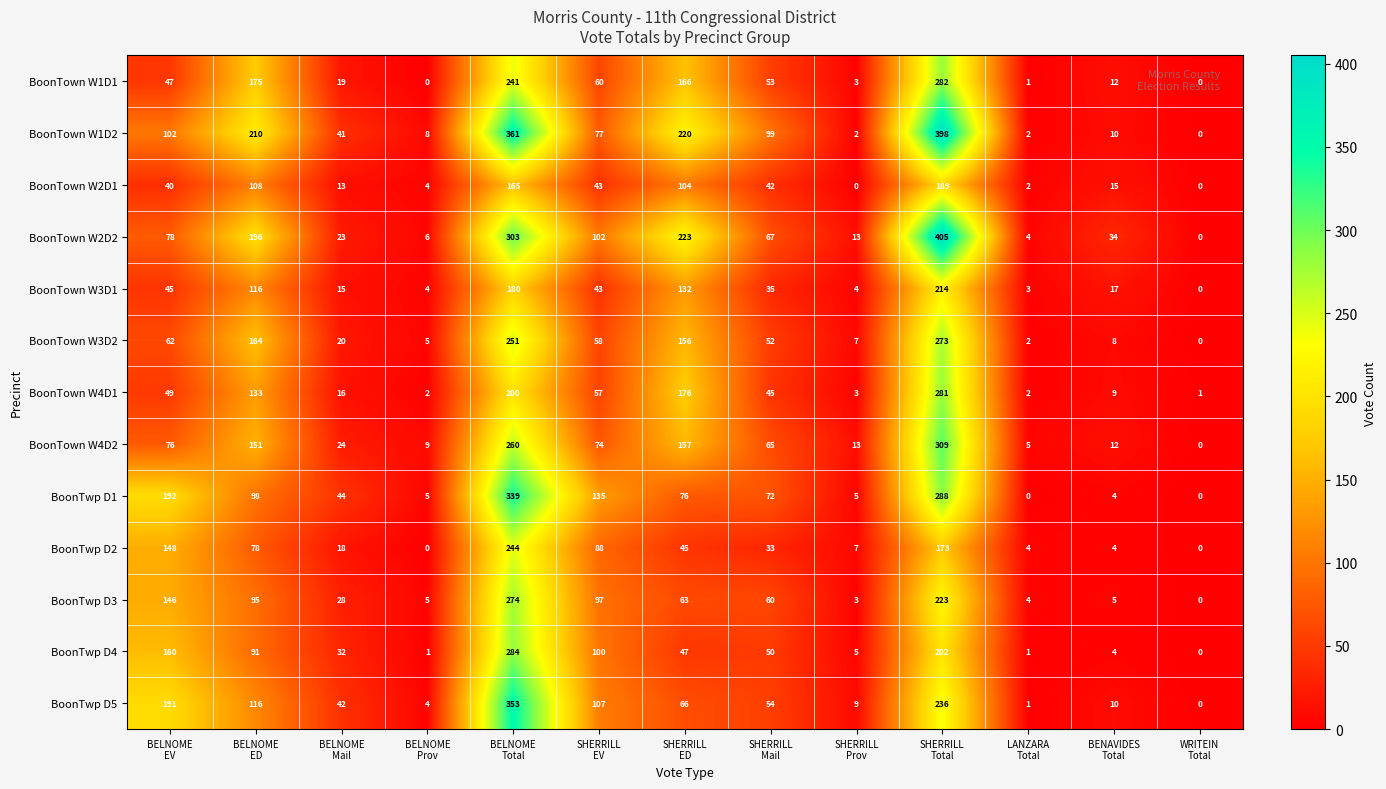

List the series in order of their peak value, highest first.

BoonTown W2D2, BoonTown W1D2, BoonTwp D5, BoonTwp D1, BoonTown W4D2, BoonTwp D4, BoonTown W1D1, BoonTown W4D1, BoonTwp D3, BoonTown W3D2, BoonTwp D2, BoonTown W3D1, BoonTown W2D1